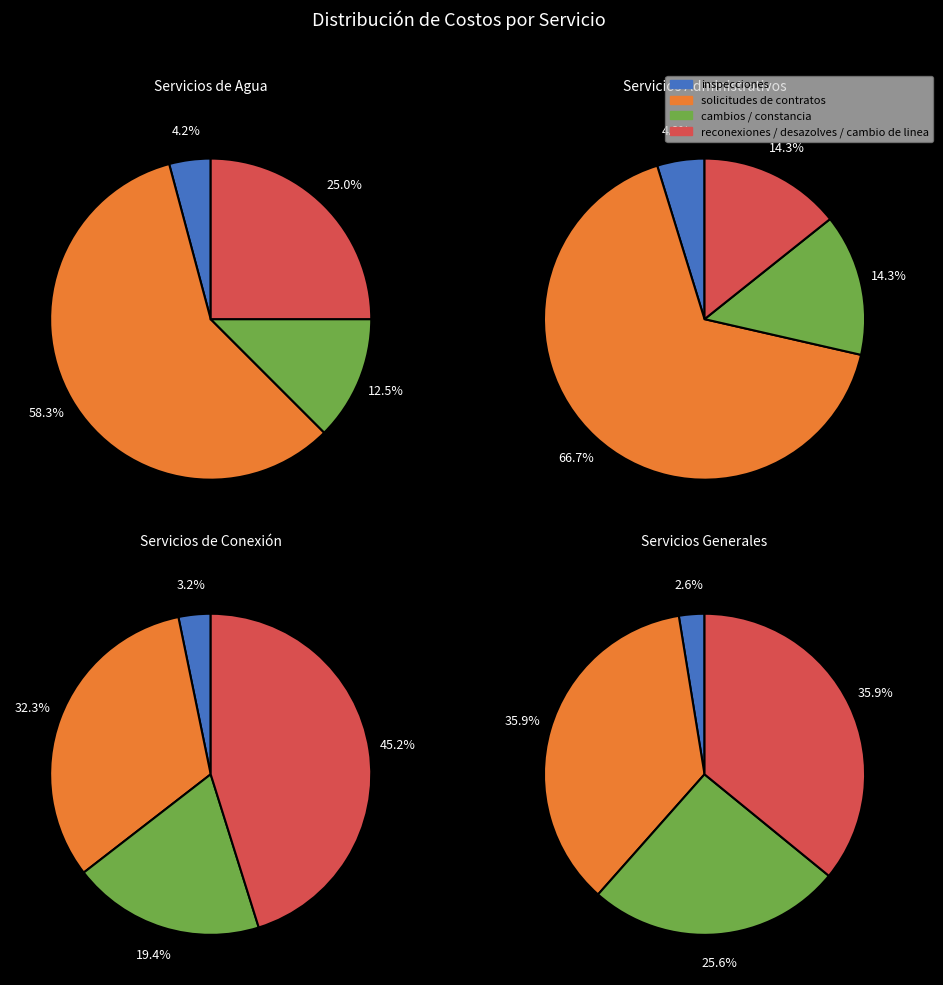

Does cambios de nombre represent more than half of the total?

No